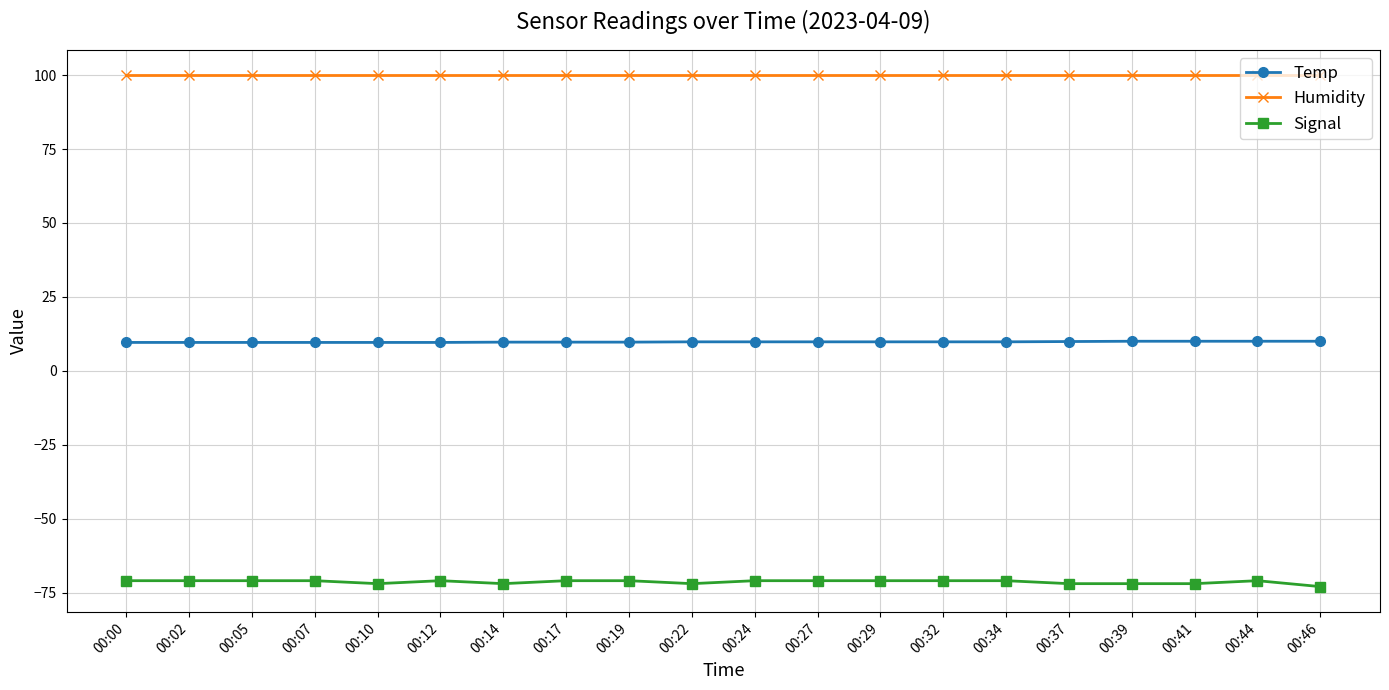

What are all the series names shown in the legend?

Temp, Humidity, Signal